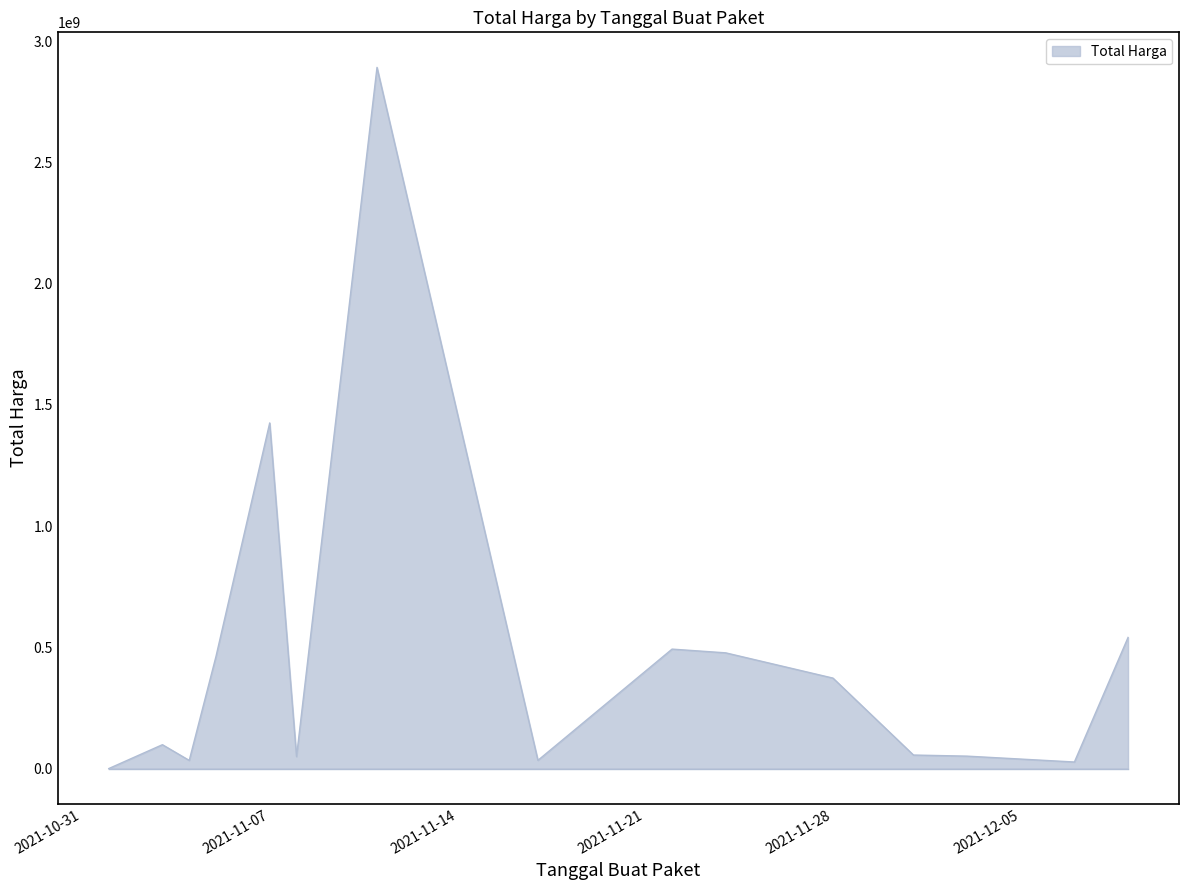

What is the greatest value displayed?

2892122000